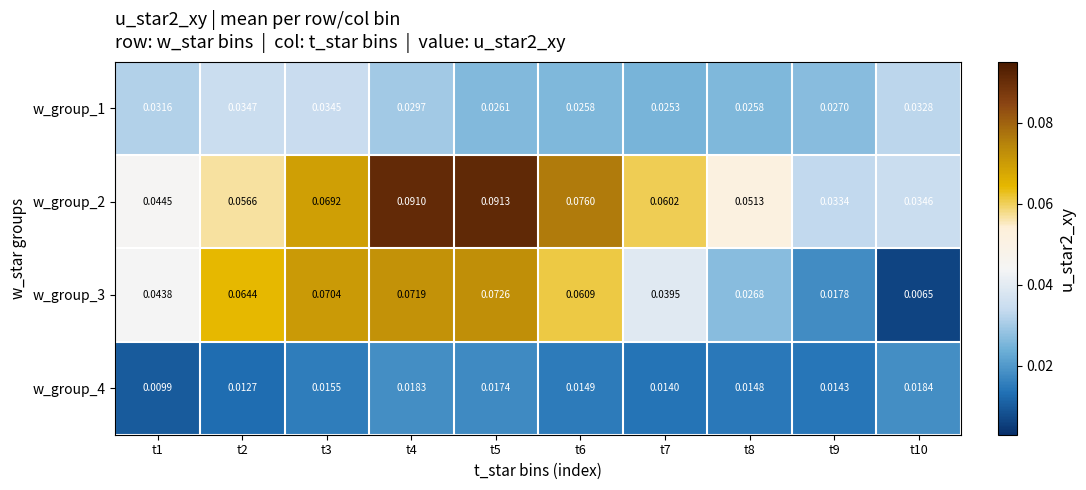

At how many categories does at least one series exceed 0?

10